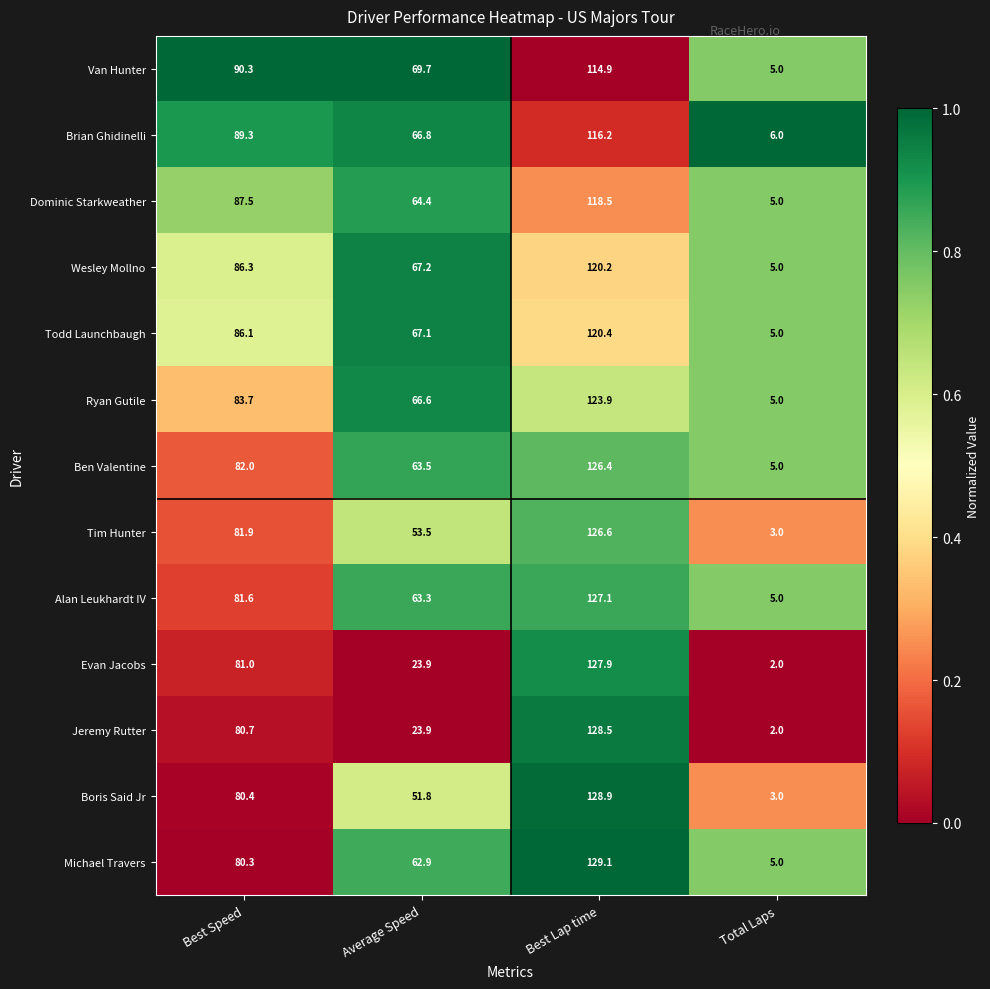

Read the Todd Launchbaugh value at Average Speed.

67.1